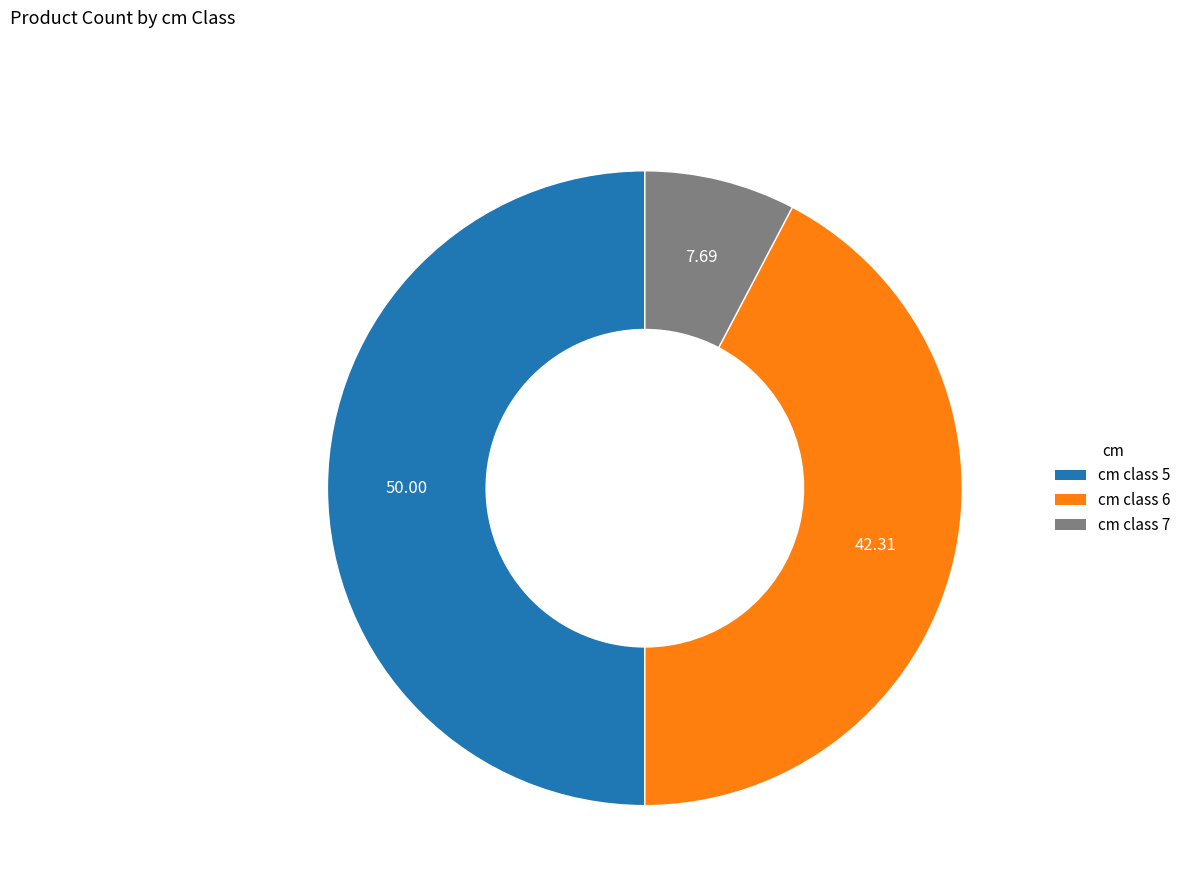

How many slices are in this pie chart?

3